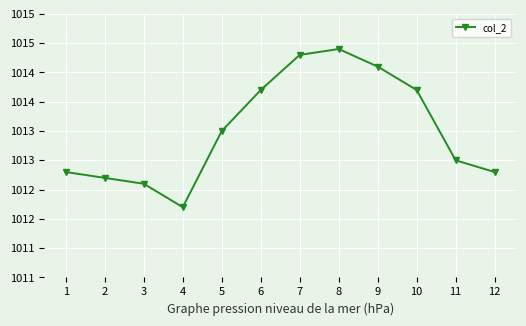

List the labels in order of value, smallest first.

4, 3, 2, 1, 12, 11, 5, 6, 10, 9, 7, 8